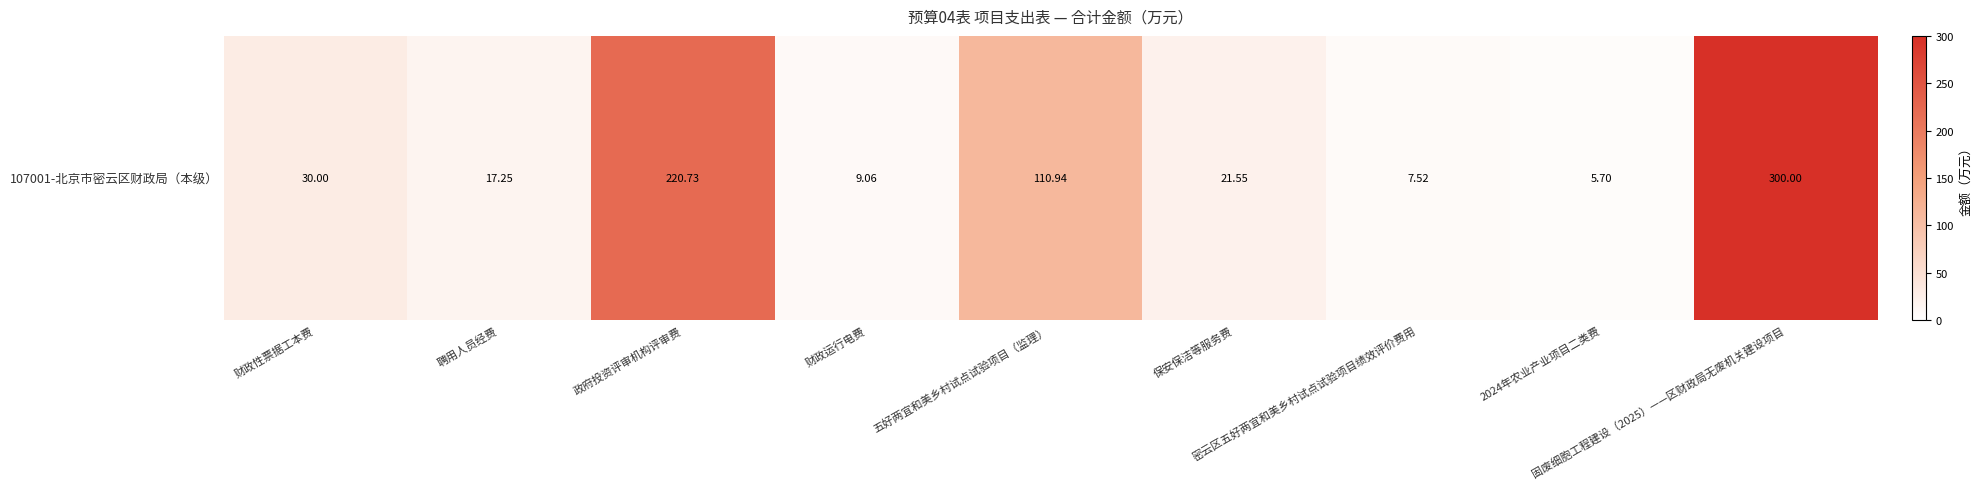

Between 保安保洁等服务费 and 2024年农业产业项目二类费, which is larger?

保安保洁等服务费